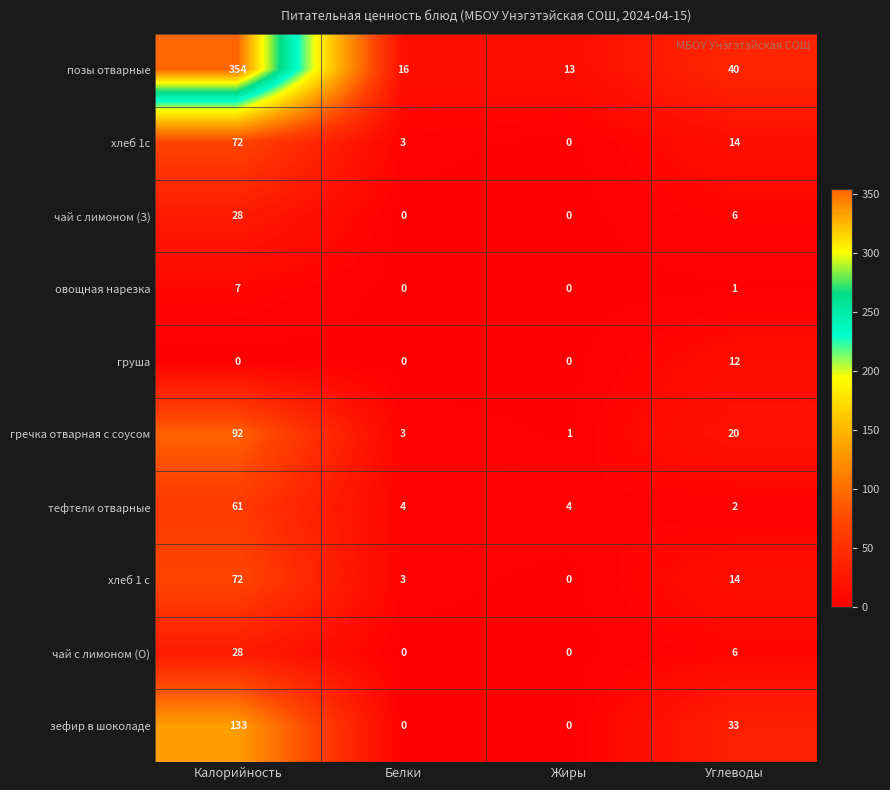

Where is овощная нарезка nearest to the value 3?

Углеводы